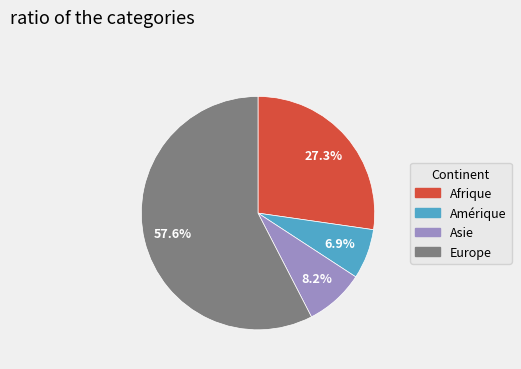

Does any single category account for the majority?

Yes